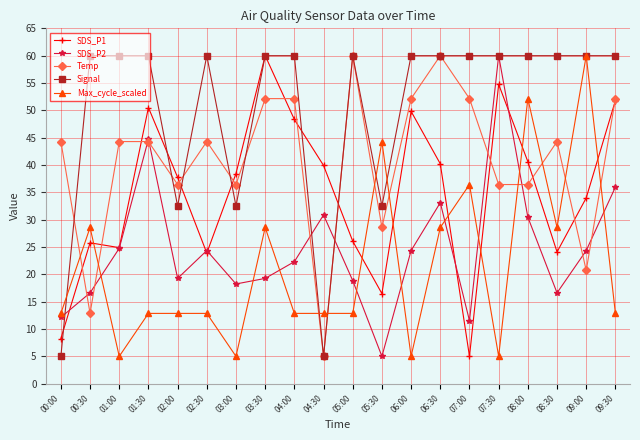

What is the difference between the second highest and second lowest values in the SDS_P1 series?

46.5